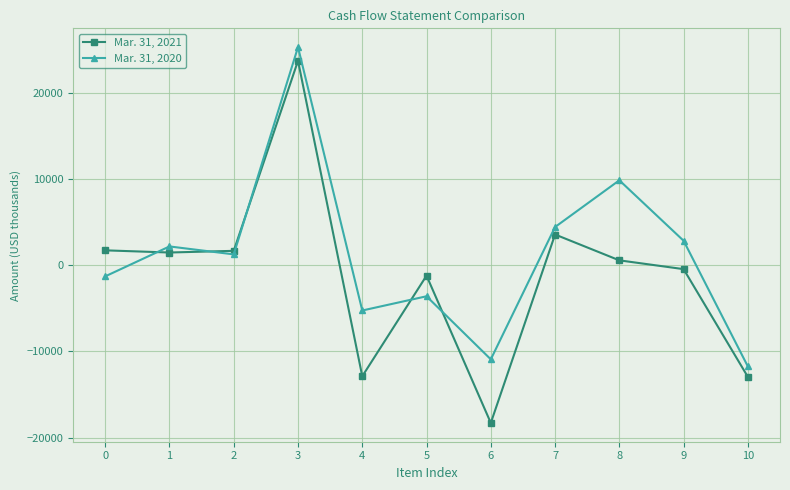

Which series has the largest range (max minus min)?

Mar. 31, 2021